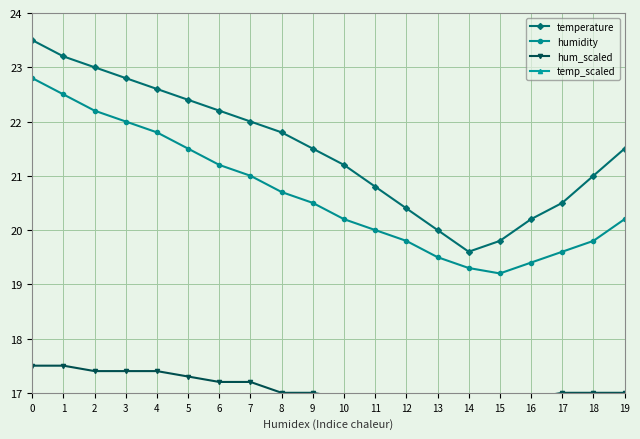

Reading right to left, transcribe all the data shown in this chart.

temperature: 21.5	21.0	20.5	20.2	19.8	19.6	20.0	20.4	20.8	21.2	21.5	21.8	22.0	22.2	22.4	22.6	22.8	23.0	23.2	23.5
humidity: 20.2	19.8	19.6	19.4	19.2	19.3	19.5	19.8	20.0	20.2	20.5	20.7	21.0	21.2	21.5	21.8	22.0	22.2	22.5	22.8
hum_scaled: 17.0	17.0	17.0	16.9	16.7	16.6	16.7	16.7	16.8	16.9	17.0	17.0	17.2	17.2	17.3	17.4	17.4	17.4	17.5	17.5
temp_scaled: 14.0	14.0	14.0	13.9	13.7	13.6	13.7	13.7	13.8	13.9	14.0	14.0	14.2	14.2	14.3	14.4	14.4	14.4	14.5	14.5